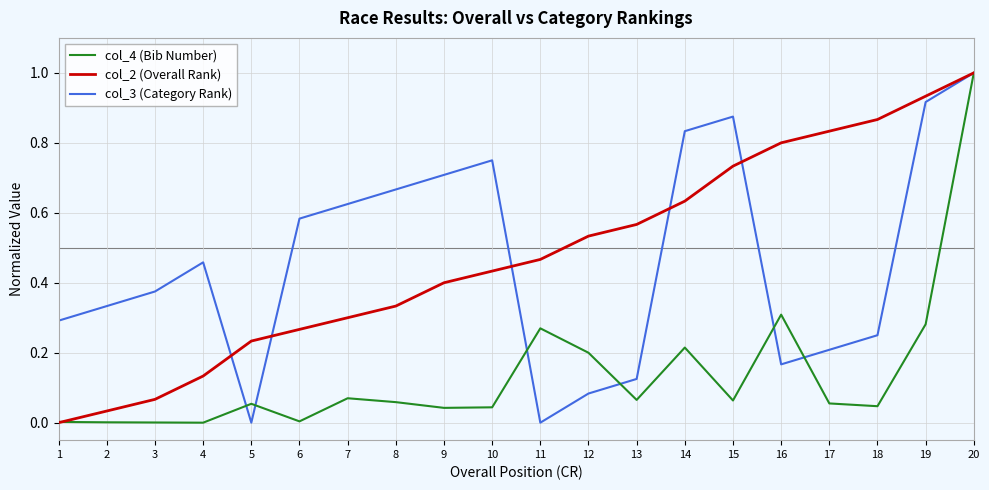

Is the value of col_3 (Category Rank) at 10 greater than the value of col_4 (Bib Number) at 18?

Yes